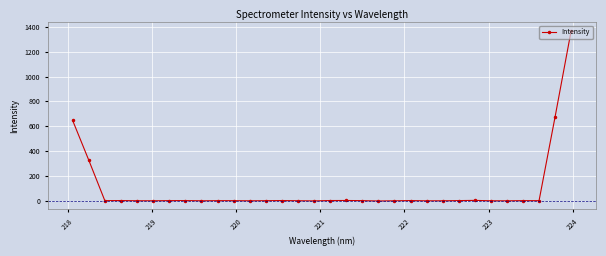

What is the smallest value displayed?

-3.7